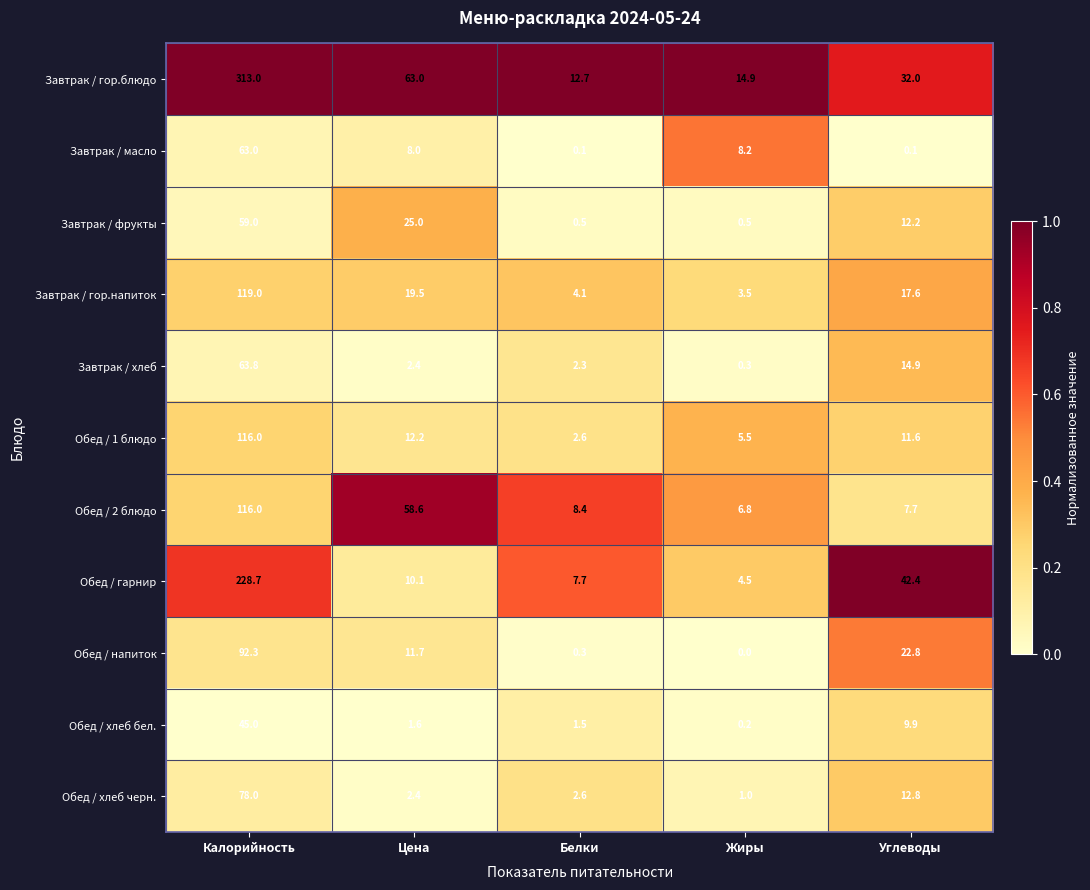

What value does the Завтрак / хлеб series have at Калорийность?

63.8